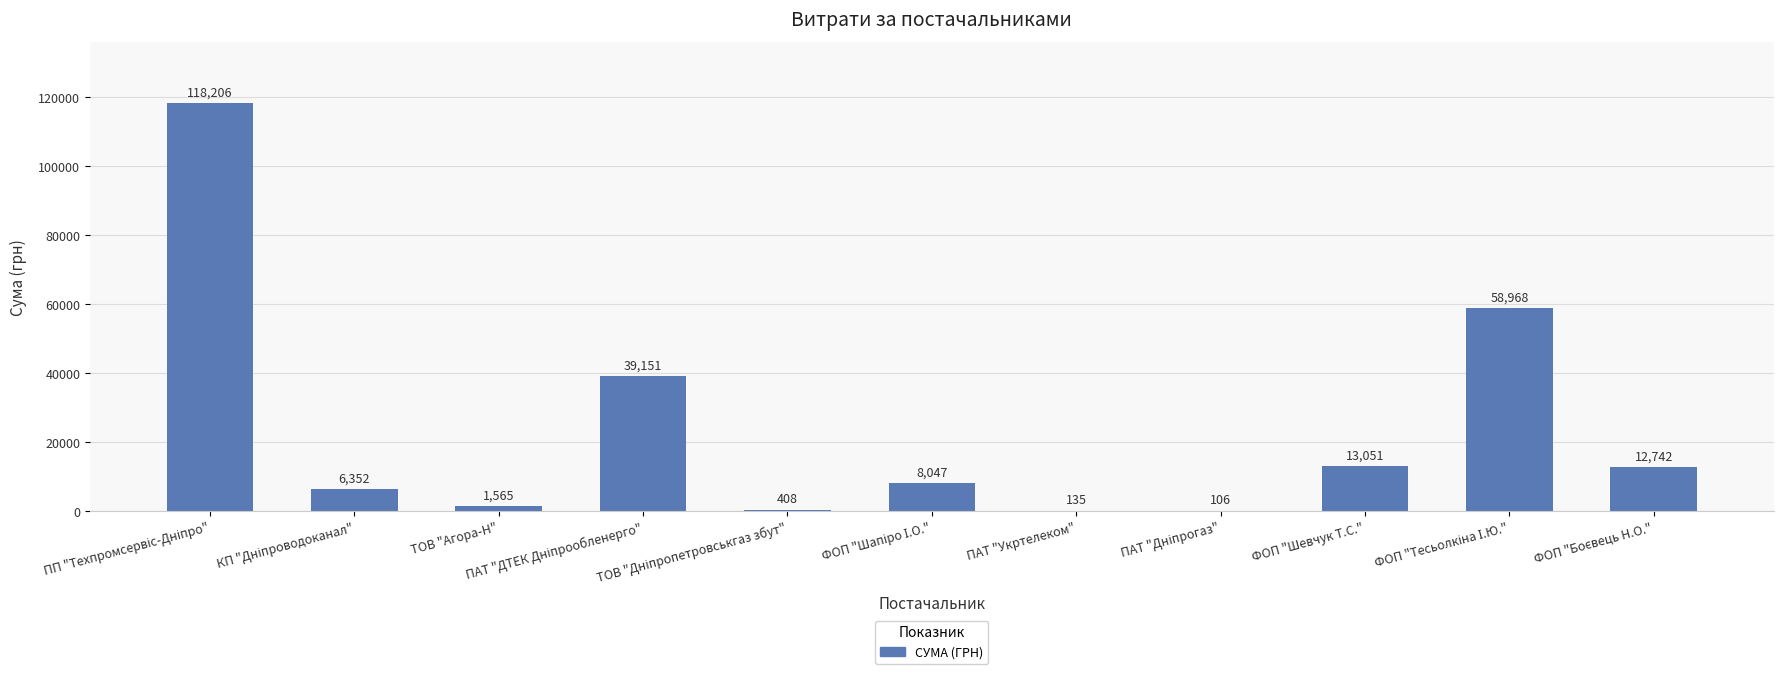

What is the sum of all values?

258731.0